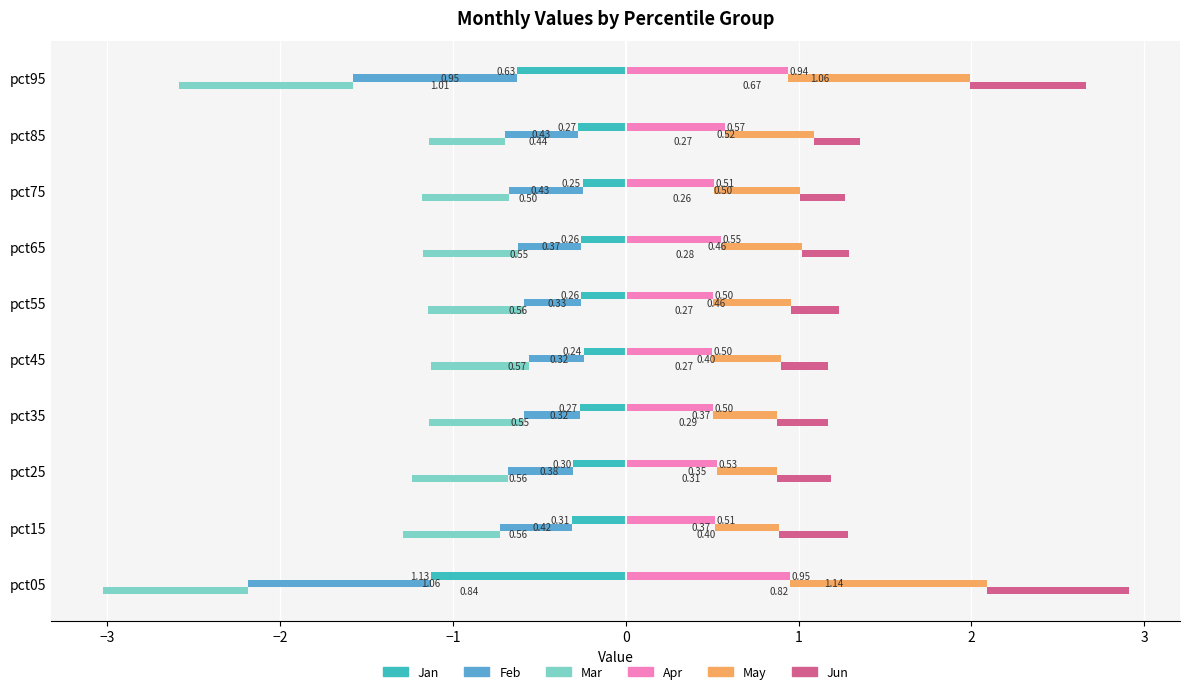

How many categories are shown in the chart?

10